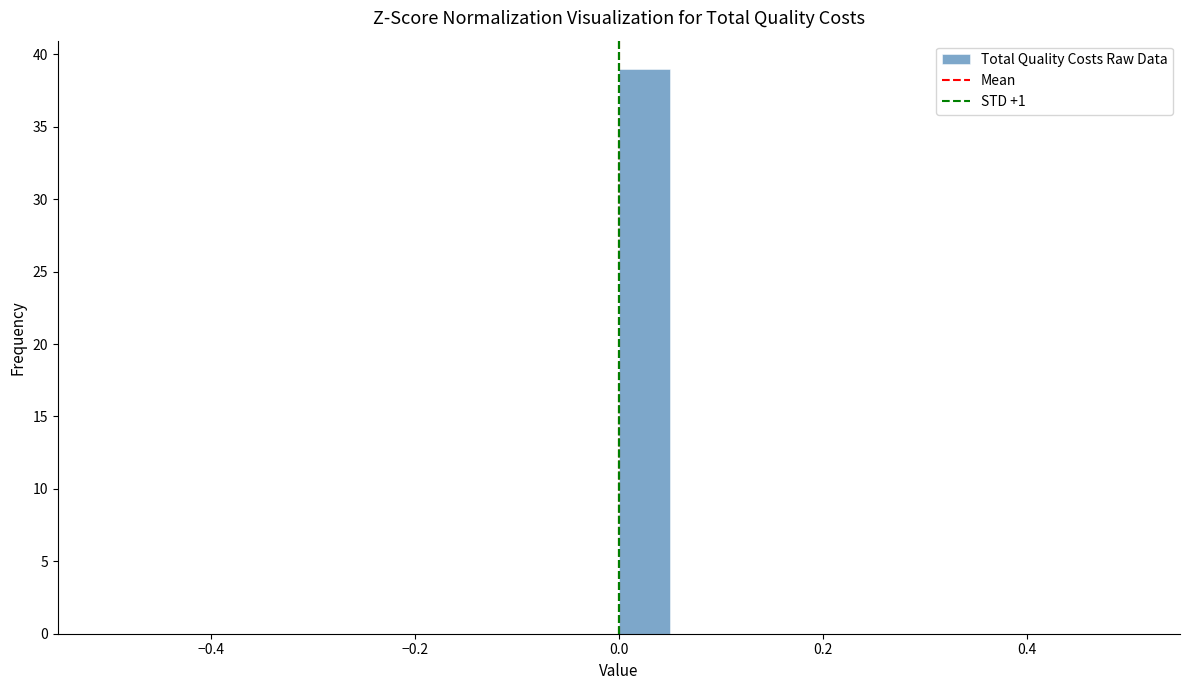

Around what value on the x-axis is the tallest bar? Give the approximate position of its centre, as read against the axis.

0.02